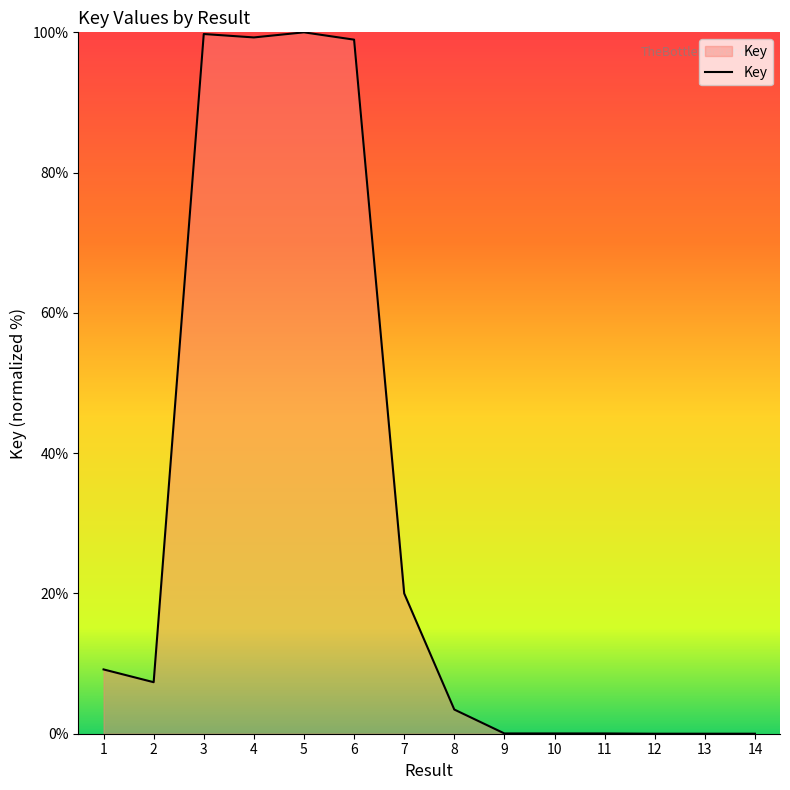

What is the change in value from 1 to 11?

-9.1